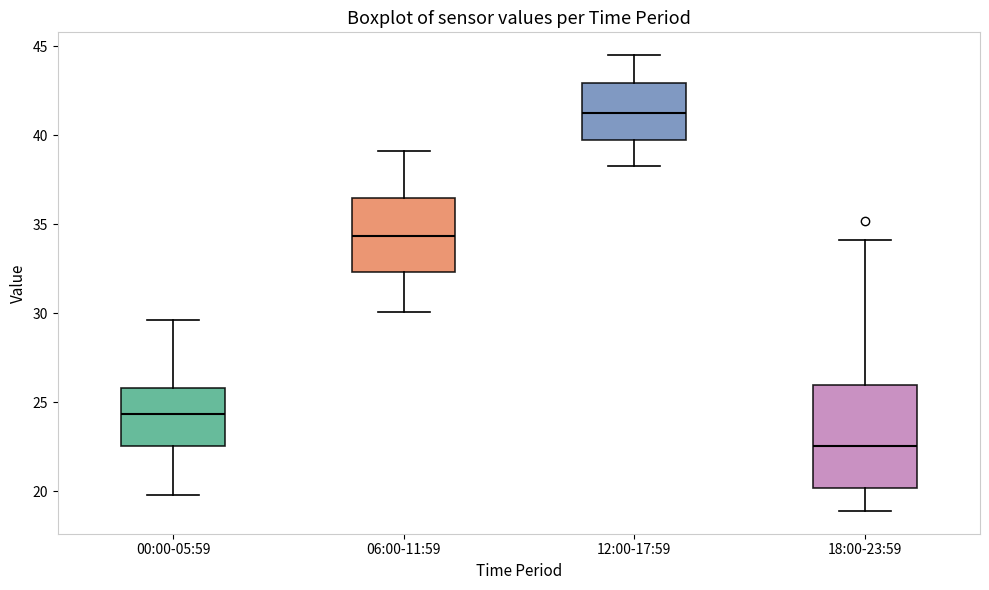

Where is the upper edge of the box for 18:00-23:59 on the y-axis? The values are not printed on the chart, so give them approximately, as read against the axis.

26.0